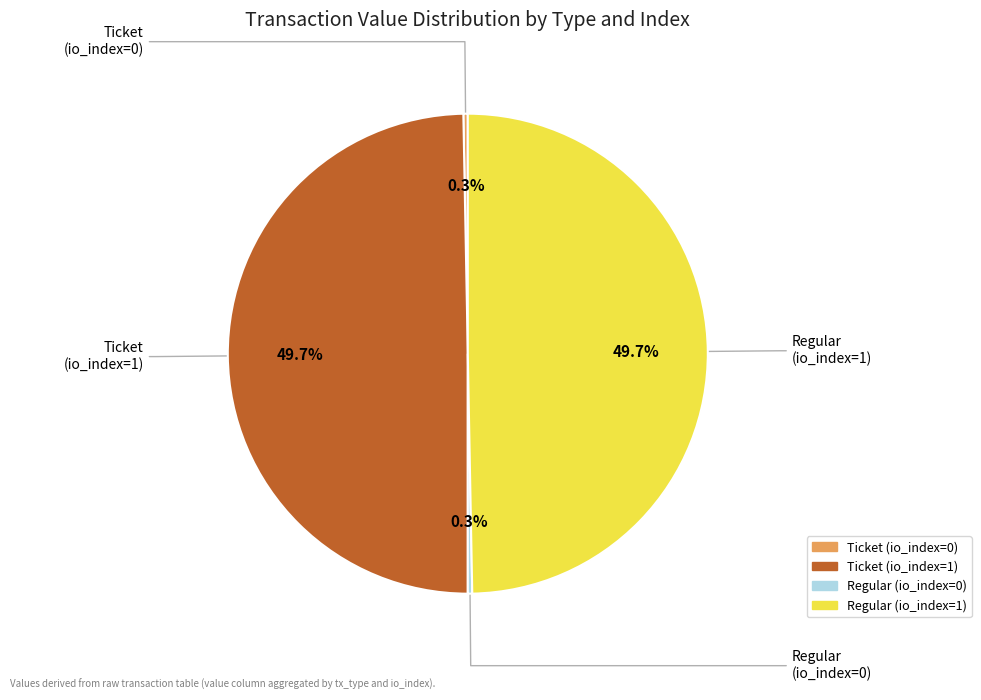

What percentage do Ticket (io_index=0) and Regular (io_index=1) together represent?

50.0%